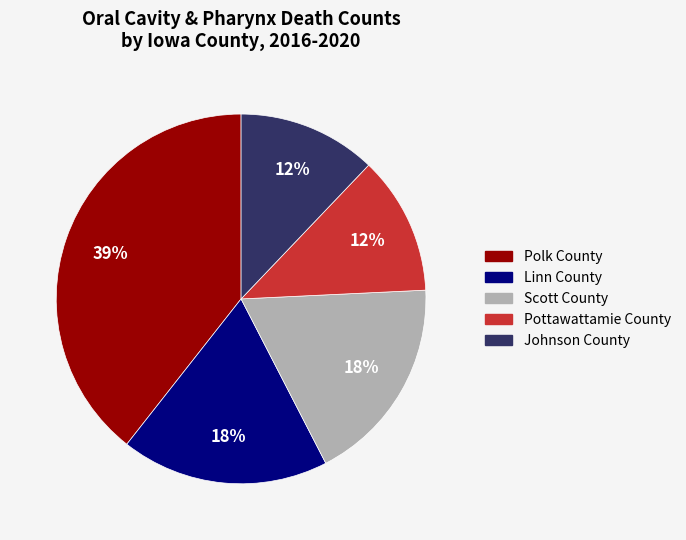

To the nearest percent, what percentage of the pie is Pottawattamie County?

12%